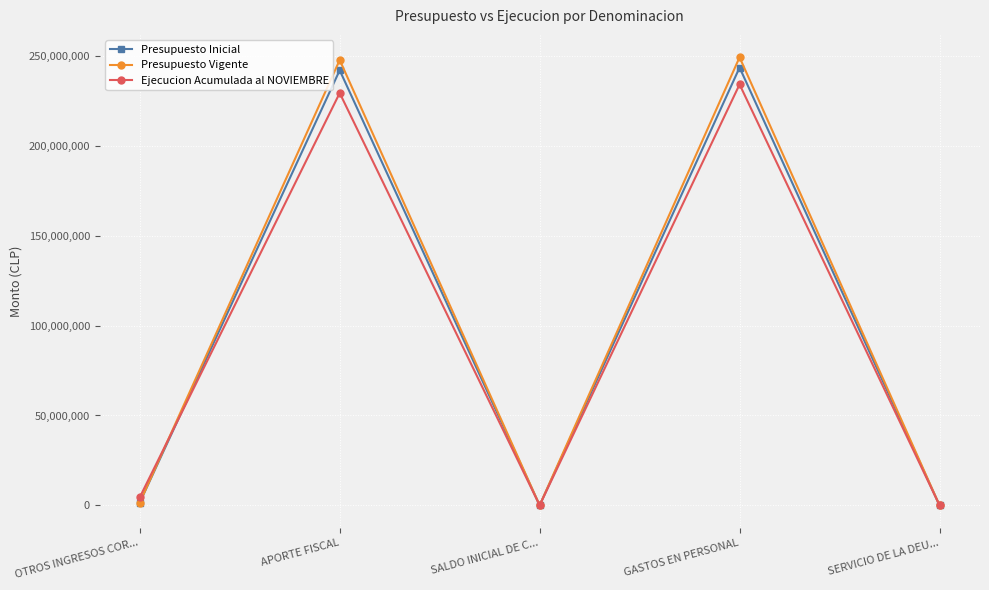

Reading right to left, what are all the values shown in this chart?

Presupuesto Inicial: 1000	243726524	1000	242211661	1514863
Presupuesto Vigente: 1000	249454656	1000	247939793	1514863
Ejecucion Acumulada al NOVIEMBRE: 0	234351331	0	229560166	4442855